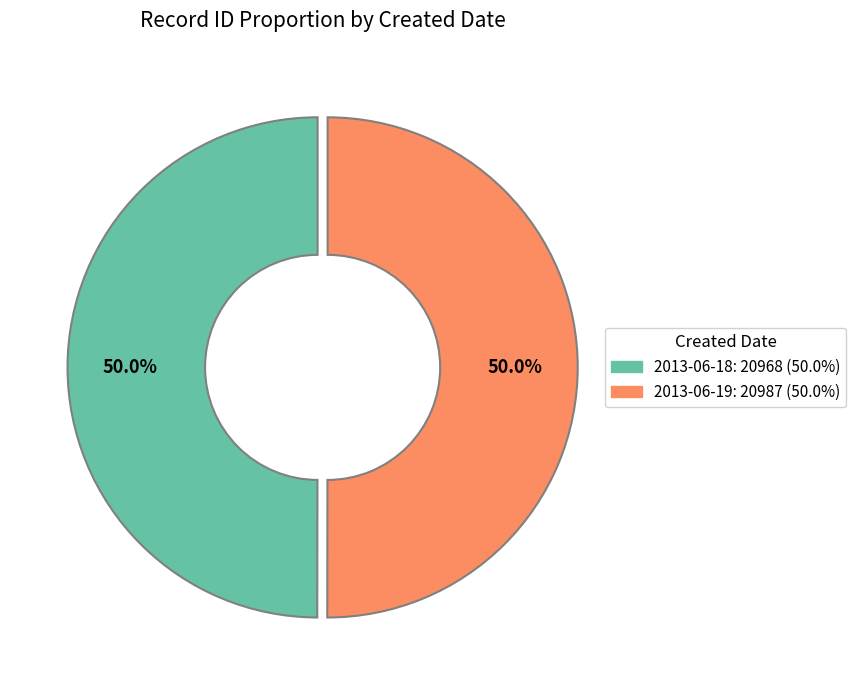

Combined, what portion of the pie is 2013-06-18: 20968 (50.0%) and 2013-06-19: 20987 (50.0%)?

100.0%